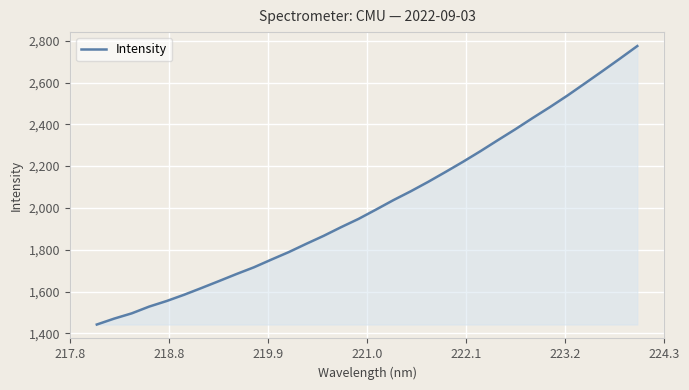

What is the smallest value displayed?

1442.2